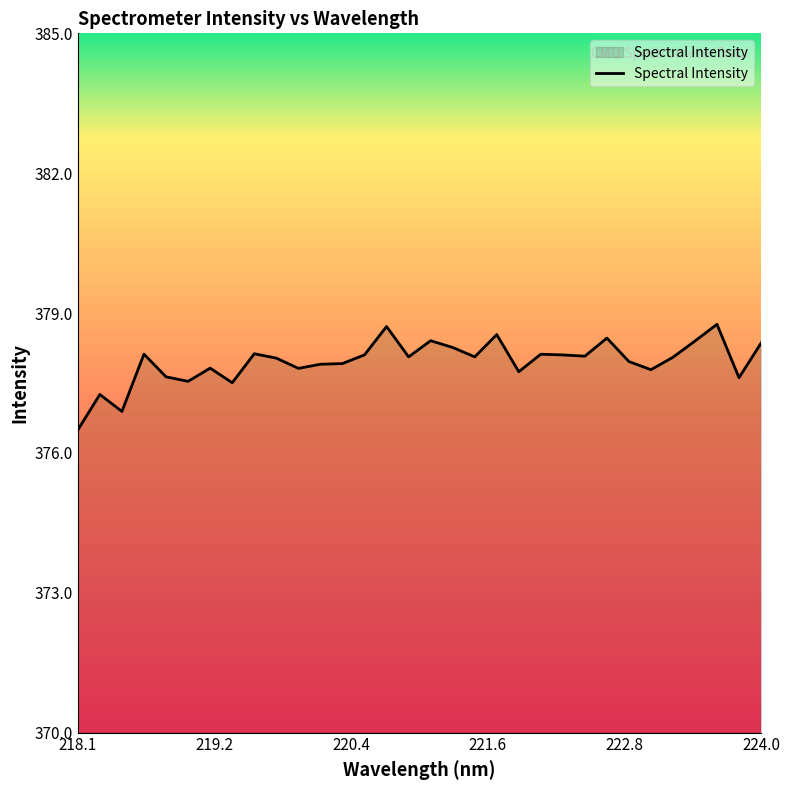

What is the minimum value shown in the chart?

376.5